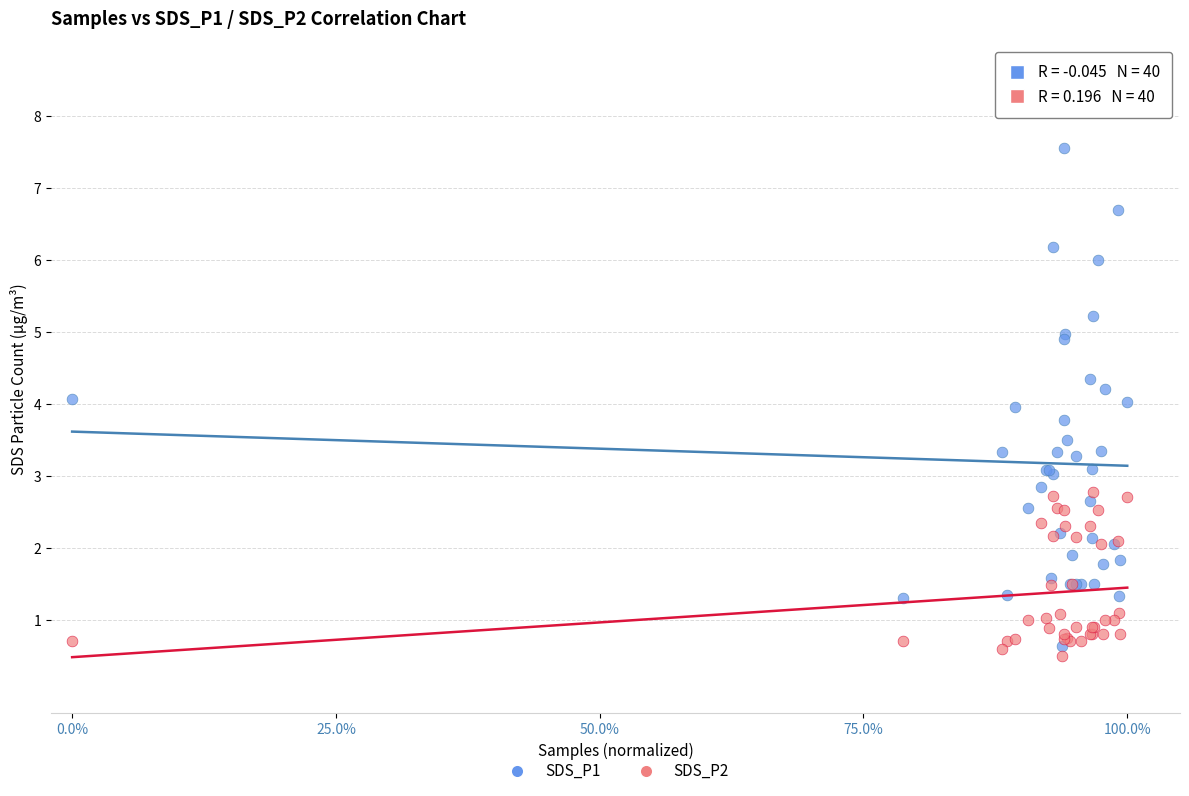

Which series contains the highest Y value?

SDS_P1